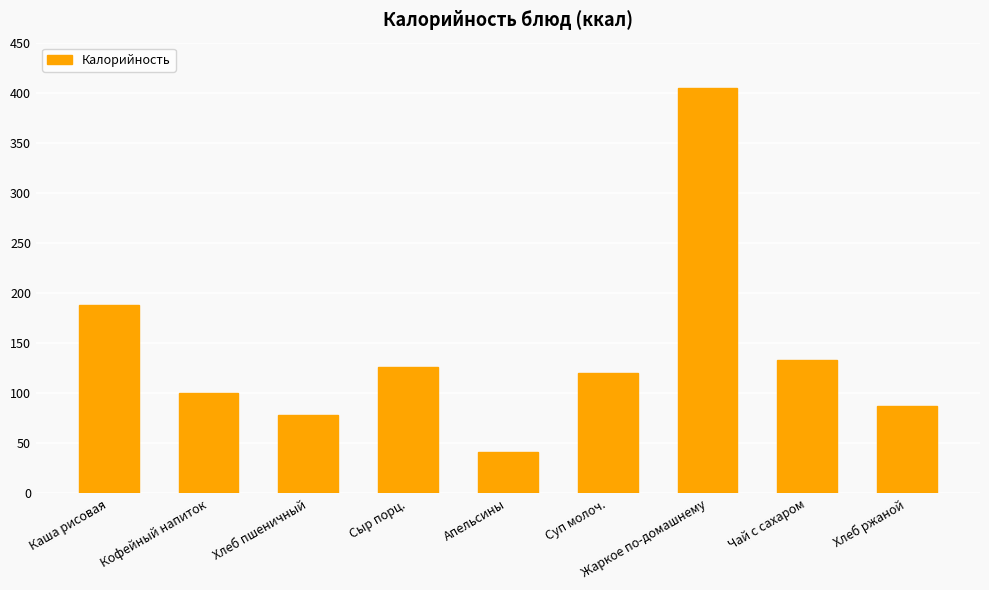

List the labels in order of value, largest first.

Жаркое по-домашнему, Каша рисовая, Чай с сахаром, Сыр порц., Суп молоч., Кофейный напиток, Хлеб ржаной, Хлеб пшеничный, Апельсины